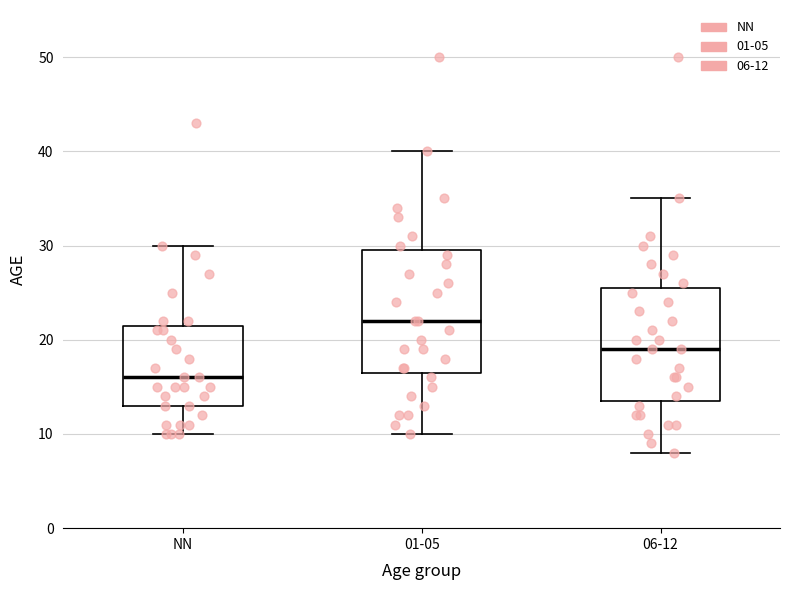

Where does the lower whisker of the box for NN end on the y-axis? The values are not printed on the chart, so give them approximately, as read against the axis.

10